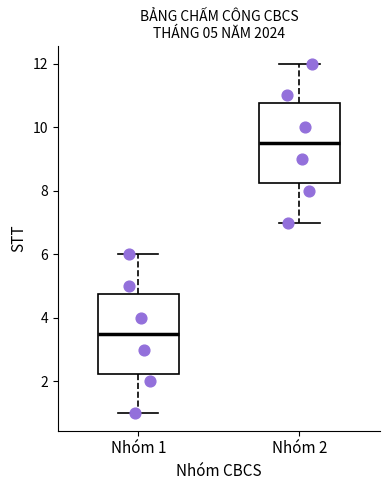

Which box has the highest median line?

Nhóm 2